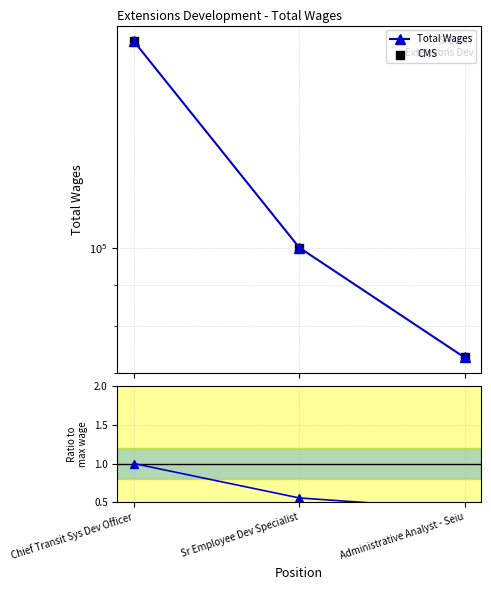

Is the value of Total Wages at Chief Transit Sys Dev Officer greater than the value of CMS at Chief Transit Sys Dev Officer?

No